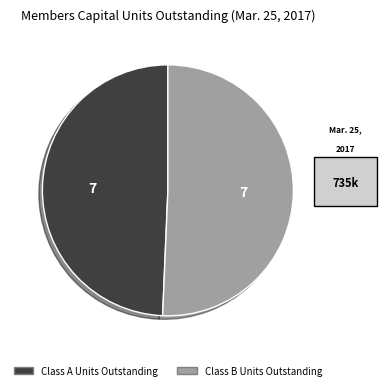

The Class B Units Outstanding slice represents 51% of the pie. True or false?

True